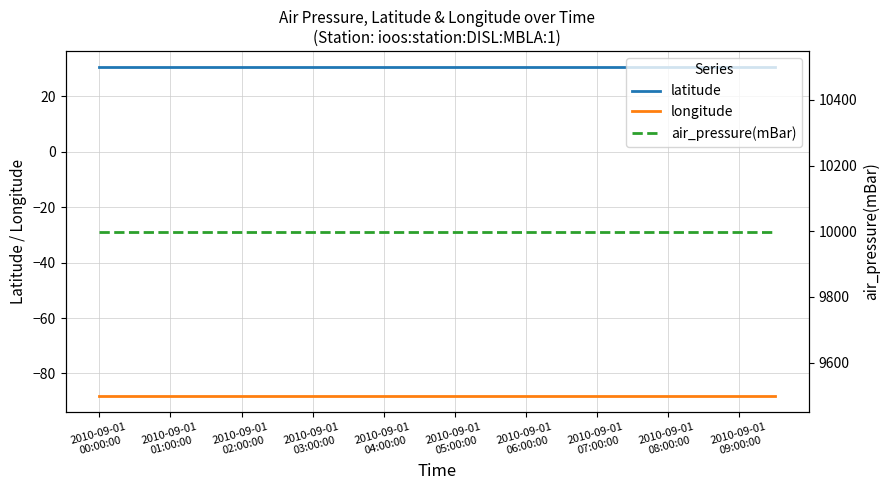

What is the sum of all air_pressure(mBar) values?

199980.0